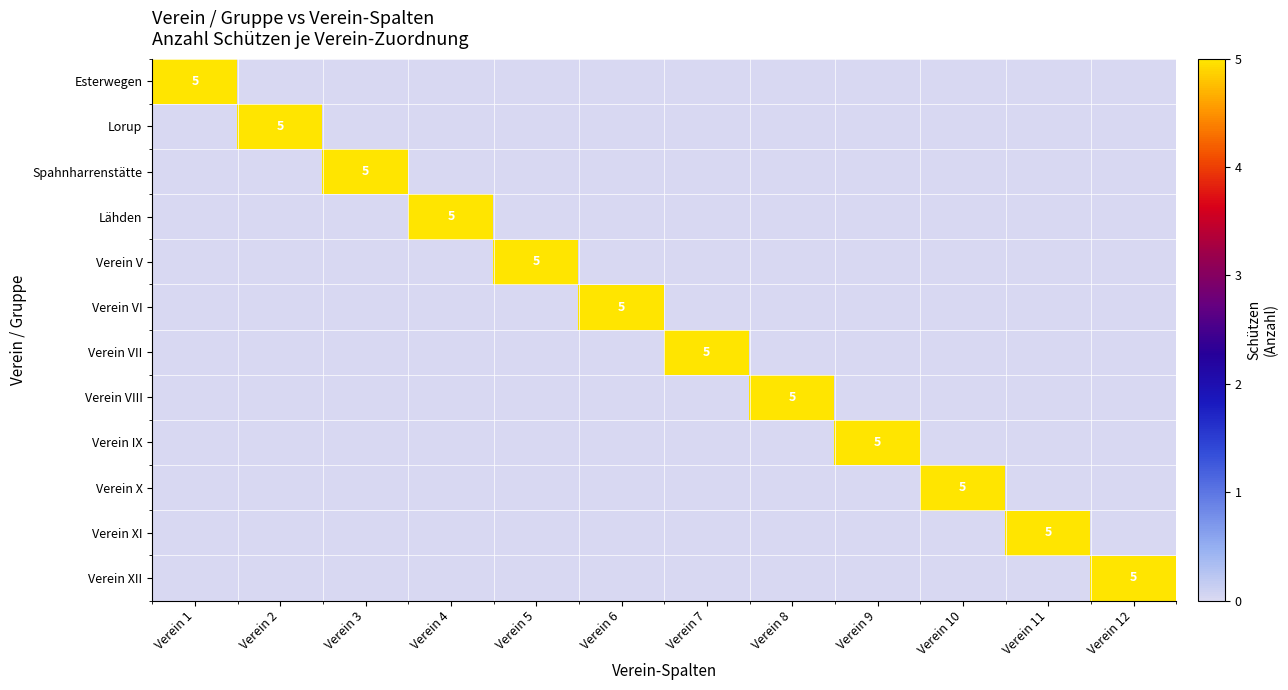

Count the number of data series in this chart.

12